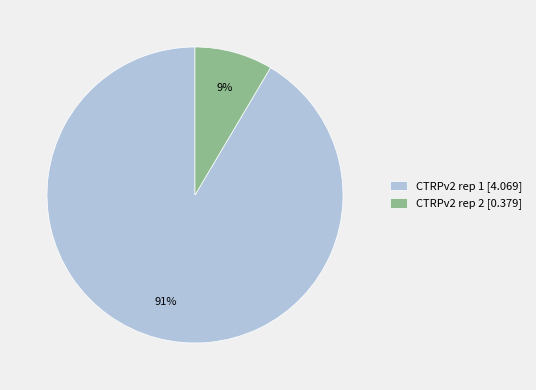

How many segments does this pie chart have?

2